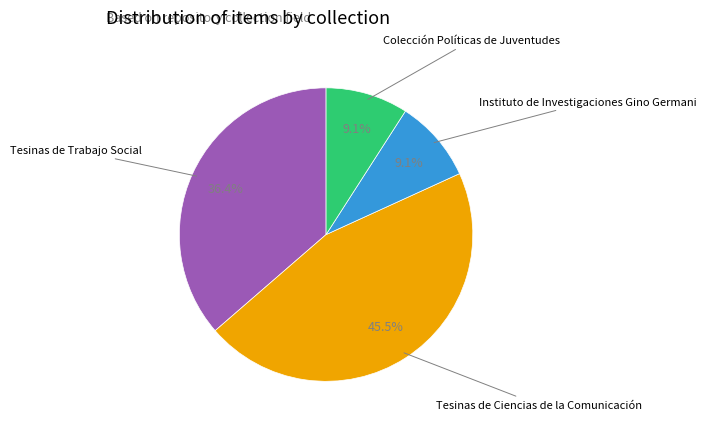

Is there any slice that represents more than half of the pie?

No